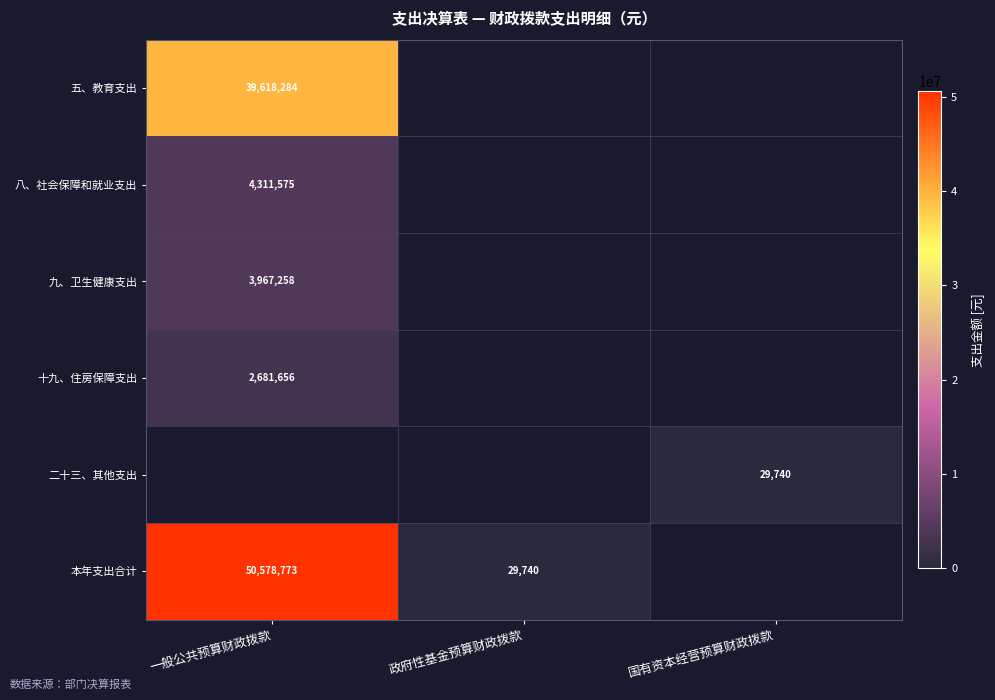

Is the value of 十九、住房保障支出 at 一般公共预算财政拨款 greater than the value of 九、卫生健康支出 at 一般公共预算财政拨款?

No